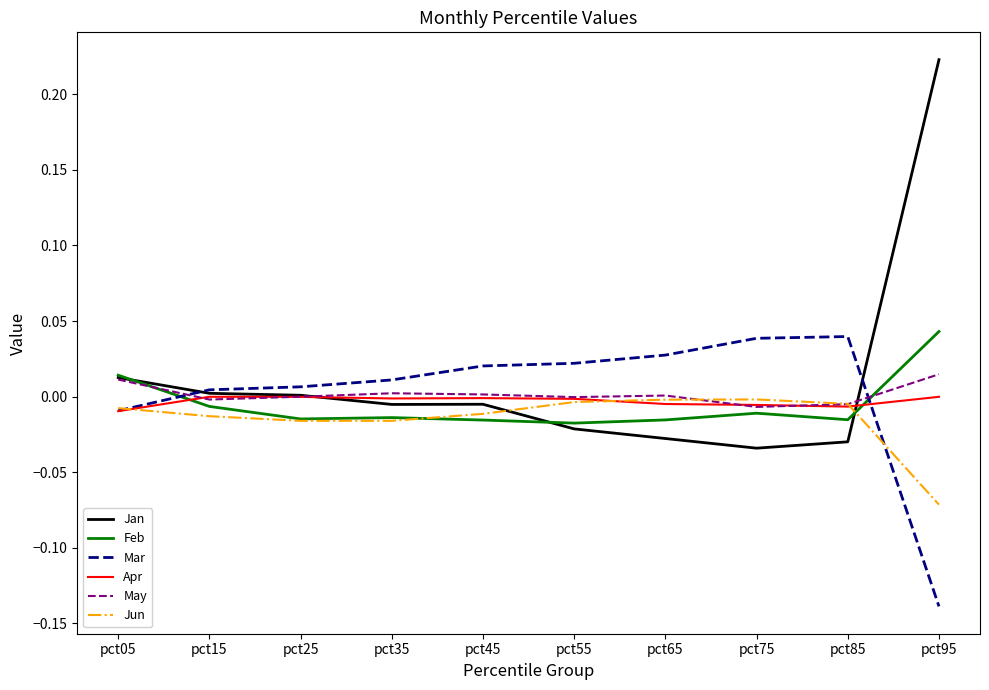

Between pct85 and pct95, which series saw the biggest shift?

Jan